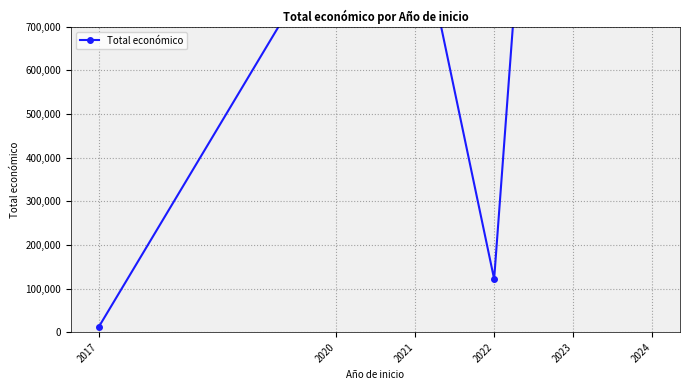

Reading left to right, transcribe all the data shown in this chart.

2017=12000	2020=920163	2021=984531	2022=122012	2023=2568757	2024=2861095